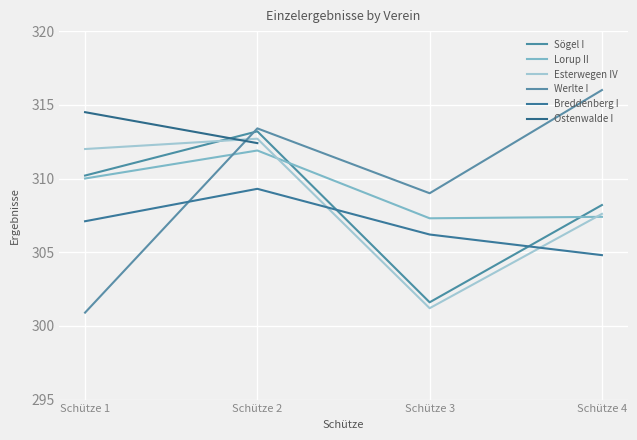

What is the value of the Ostenwalde I point at the 2nd from the left?

312.4